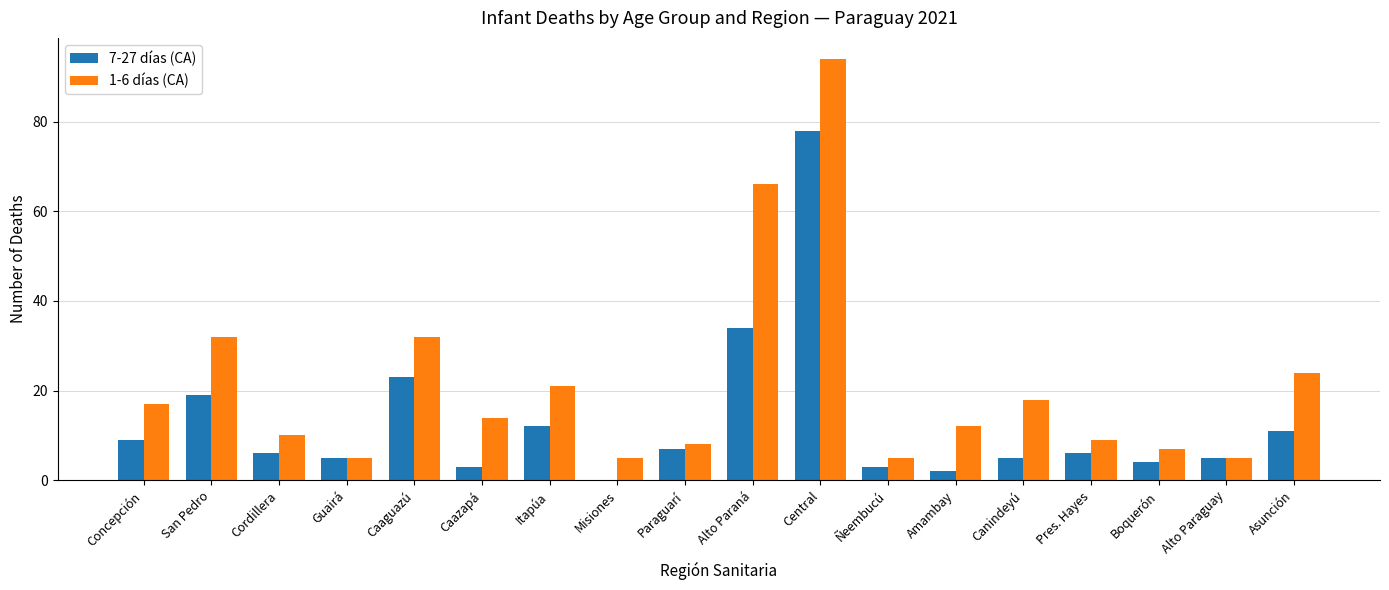

Count the number of data series in this chart.

2